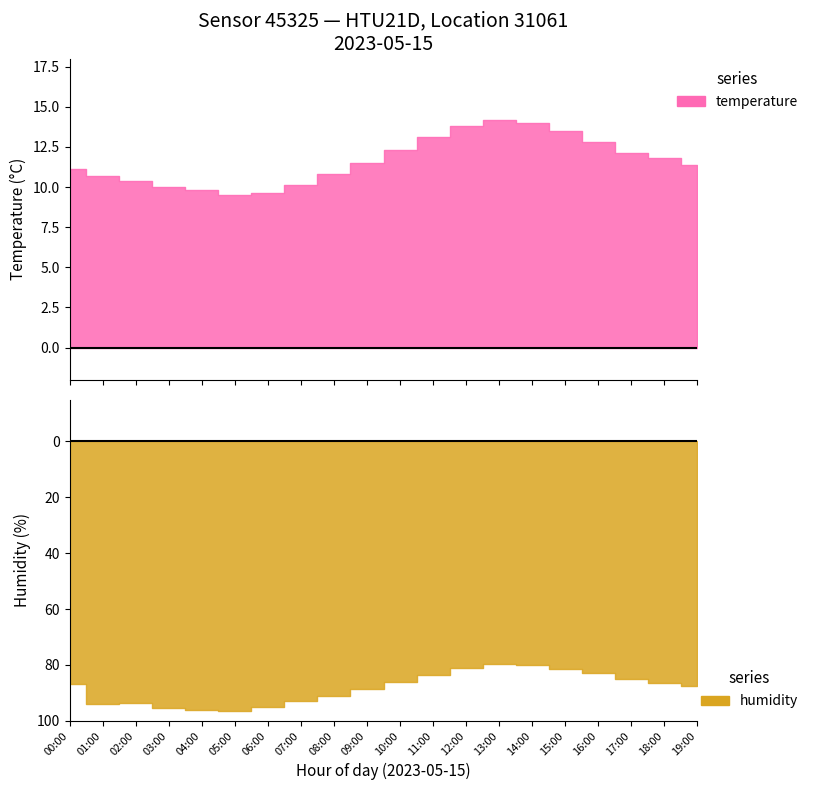

True or false: temperature has more than 0 interior local peaks.

True